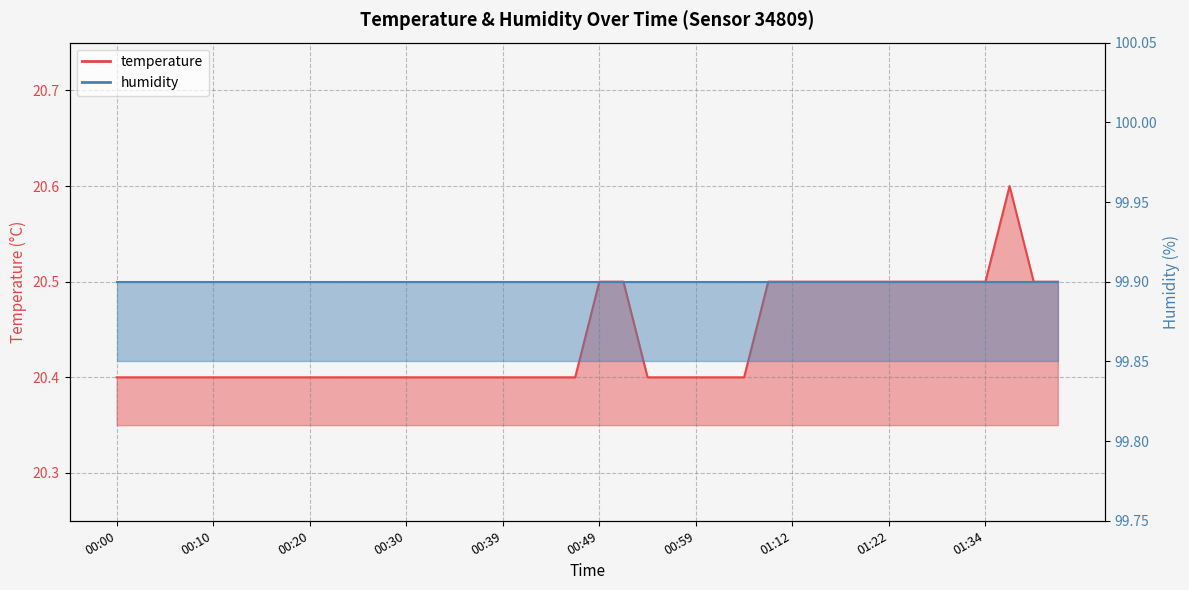

Reading left to right, transcribe all the data shown in this chart.

20.4	20.4	20.4	20.4	20.4	20.4	20.4	20.4	20.4	20.4	20.4	20.4	20.4	20.4	20.4	20.4	20.4	20.4	20.4	20.4	20.5	20.5	20.4	20.4	20.4	20.4	20.4	20.5	20.5	20.5	20.5	20.5	20.5	20.5	20.5	20.5	20.5	20.6	20.5	20.5